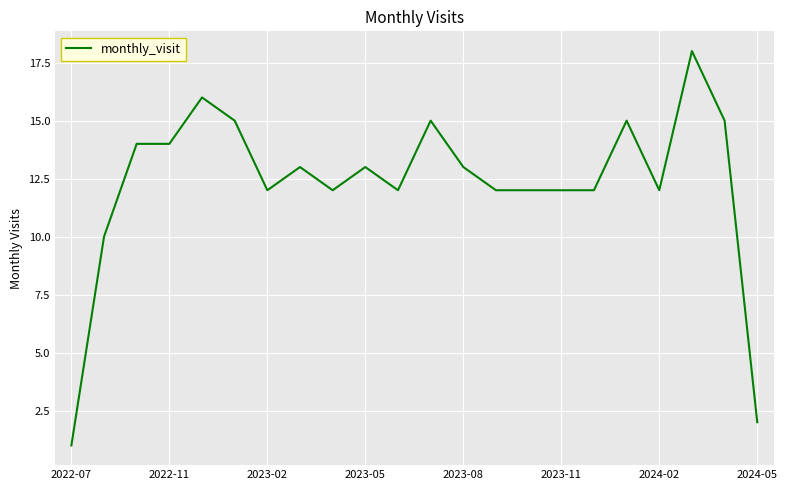

What is the maximum value shown in the chart?

18